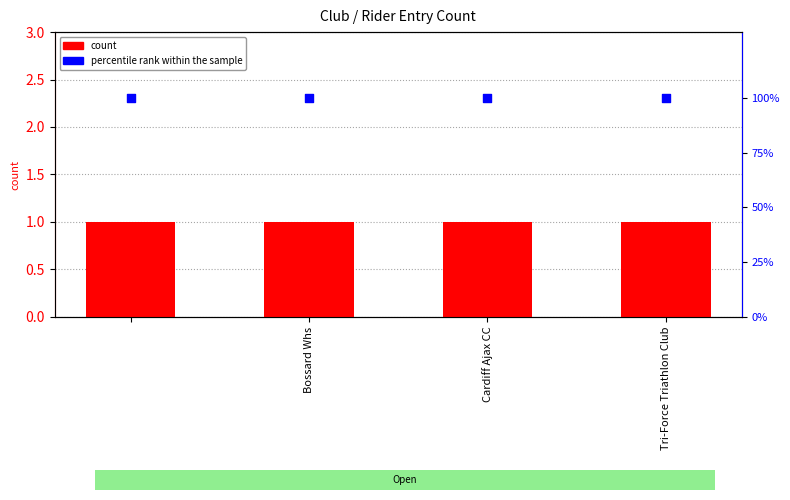

Is the value of count at 3 greater than the value of percentile rank within the sample at Bossard Whs?

No